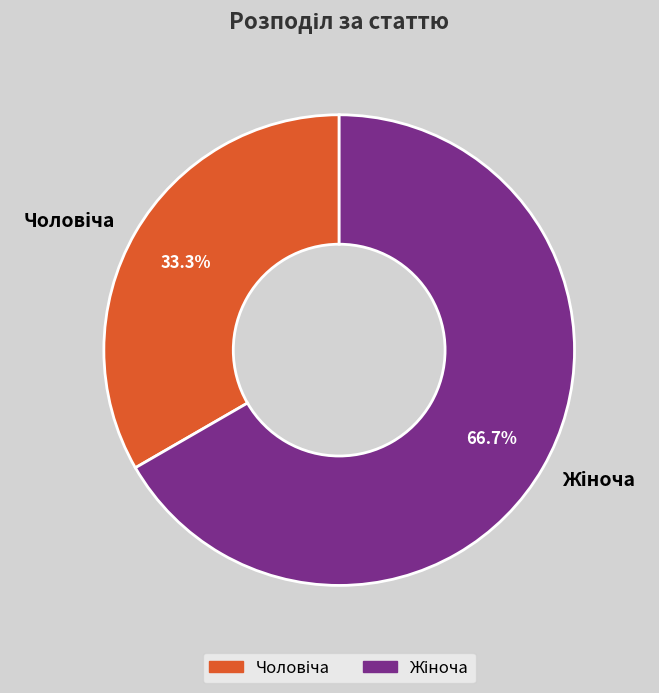

To the nearest percent, what portion does Жіноча represent?

67%